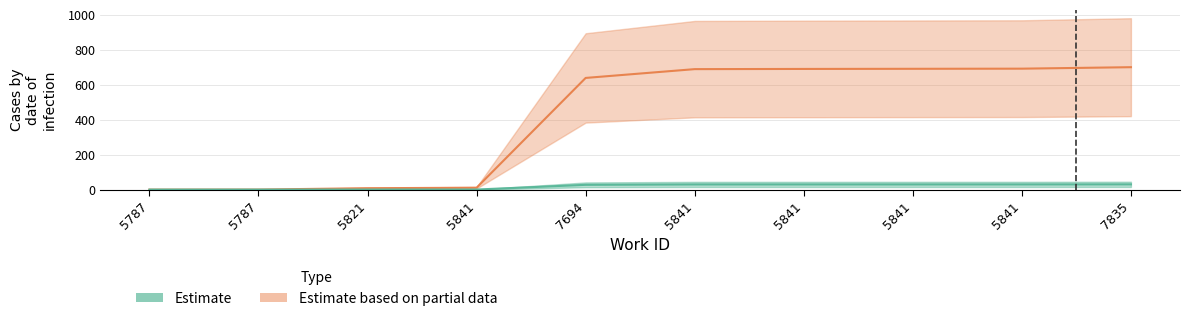

How many lines are shown in the chart?

2